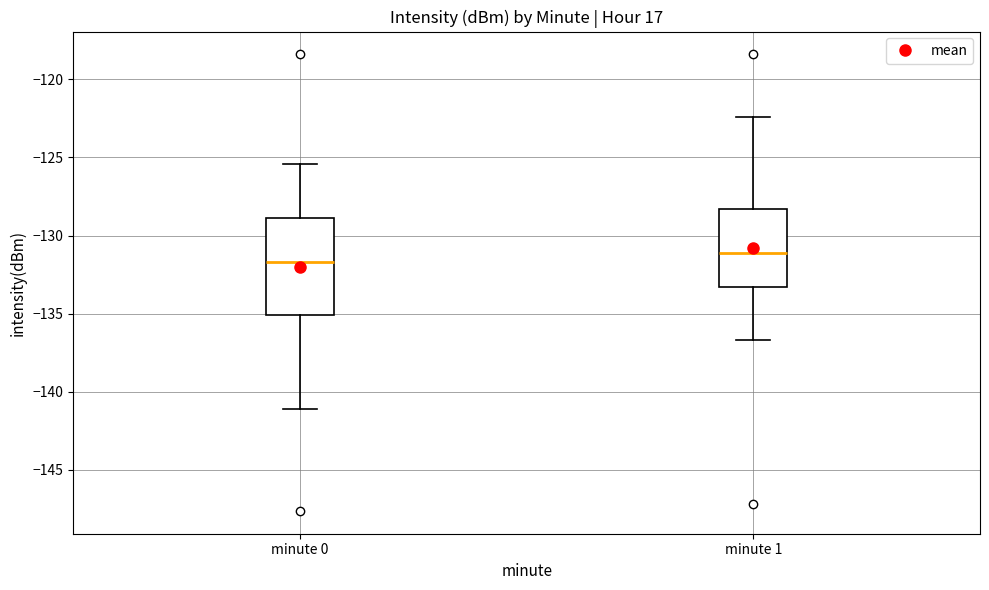

Reading left to right, transcribe this box plot: for each box, give where its median line is, the range the box spans, and where its two whiskers end, as read against the y-axis. The values are not printed on the chart, so give them approximately, as read against the axis.

minute 0: median -131.5, box -135.0 to -129.0, whiskers -141.0 to -125.5
minute 1: median -131.0, box -133.5 to -128.5, whiskers -136.5 to -122.5